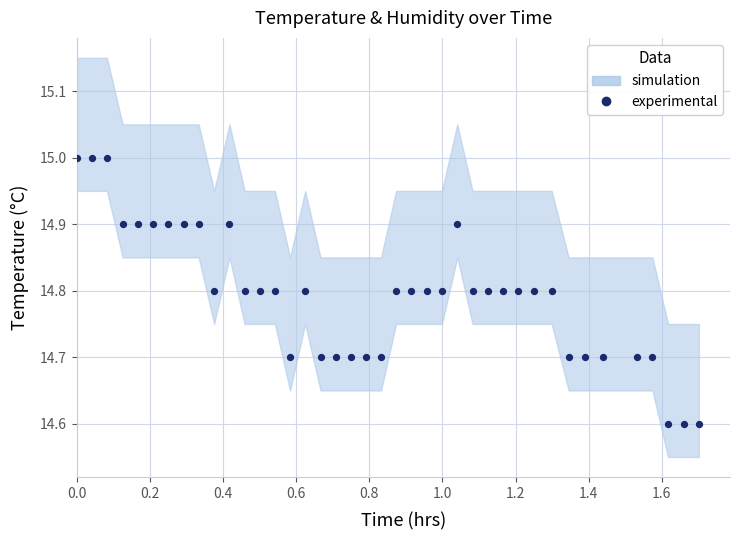

What is the range of Y values (max minus min)?

0.4